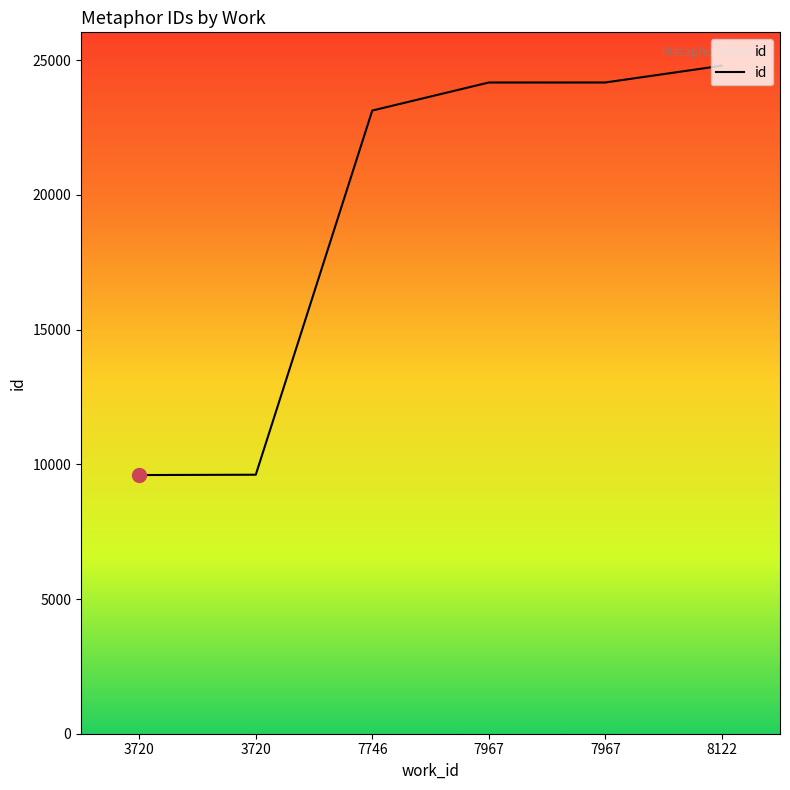

How many distinct data groups are displayed?

1